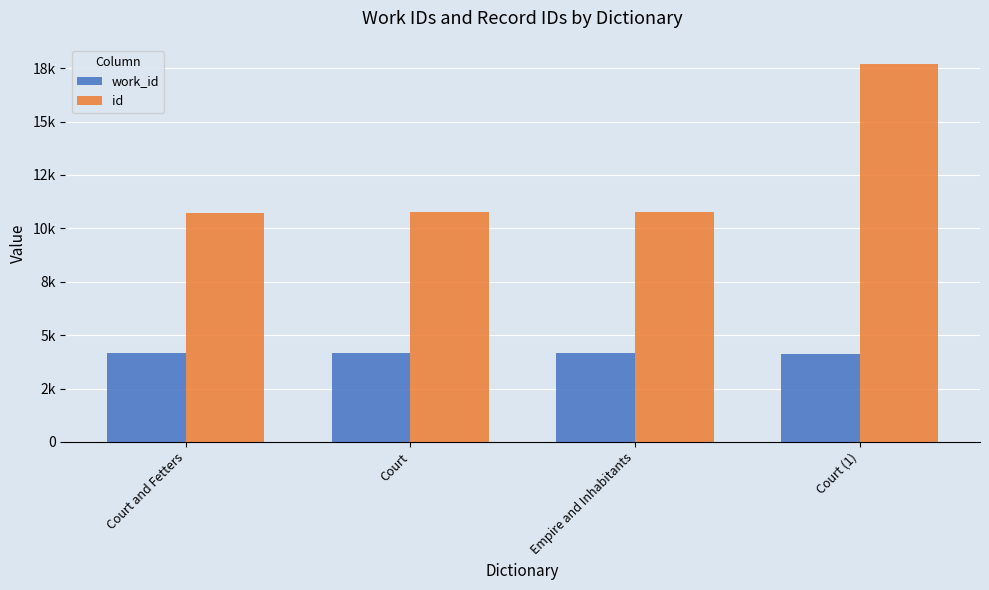

What is the difference between the second highest and second lowest values in the work_id series?

14